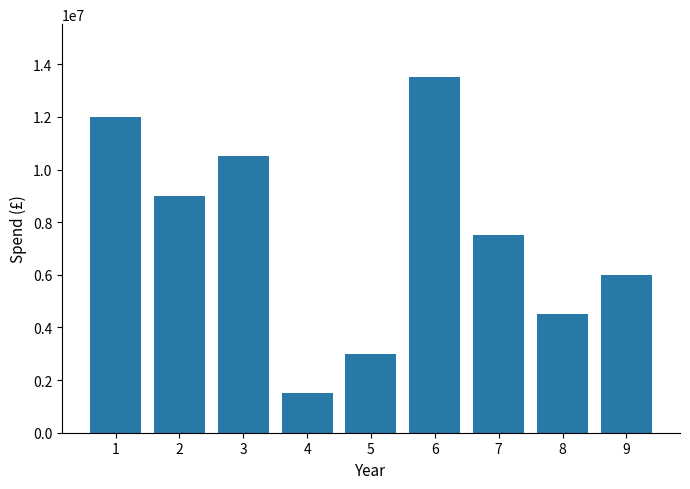

What is the difference between the second highest and minimum values?

10500000